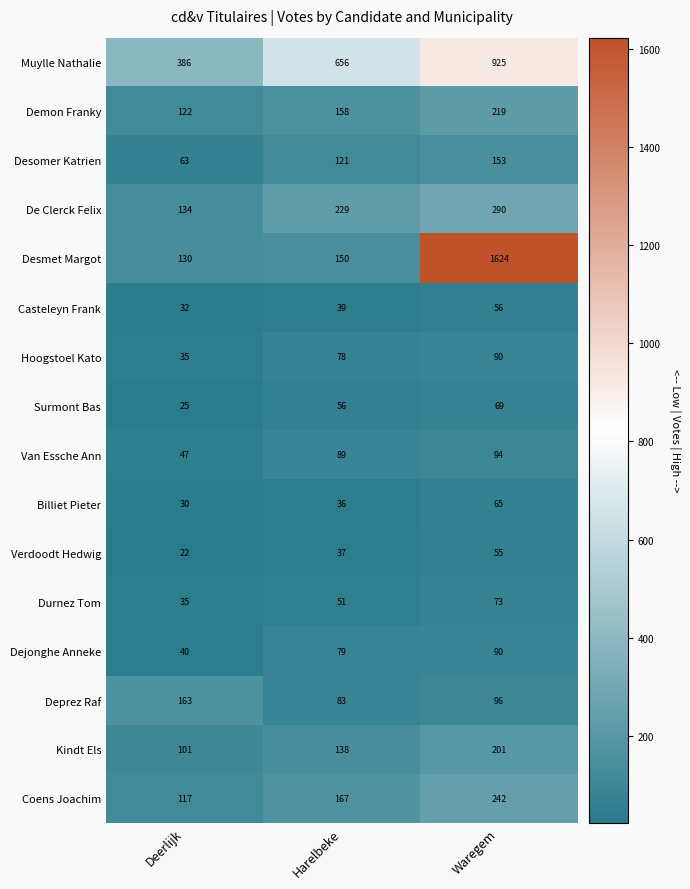

Is it true that Durnez Tom equals 51 at Harelbeke?

True